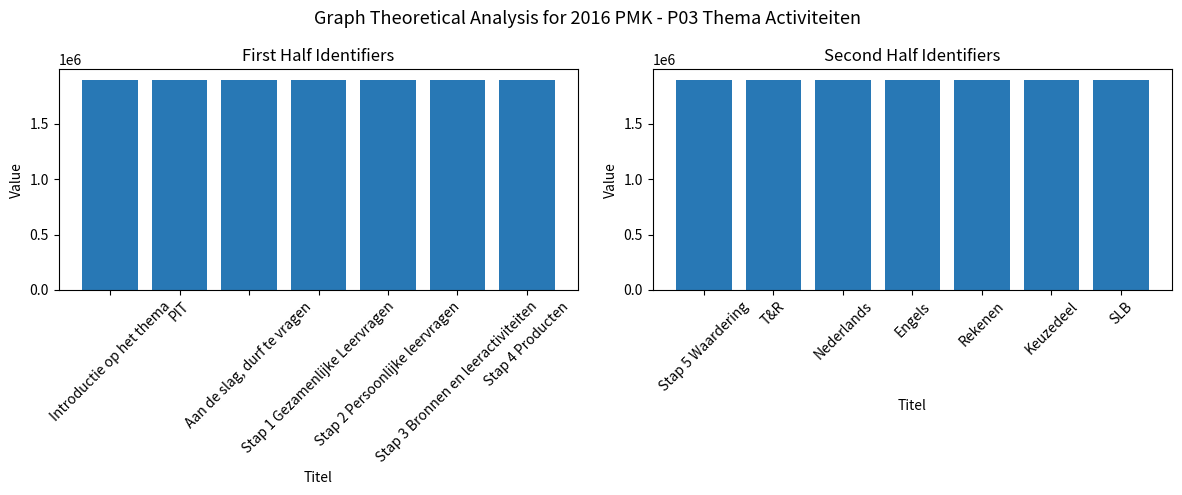

Between Stap 2 Persoonlijke leervragen and Aan de slag, durf te vragen, which is larger?

Stap 2 Persoonlijke leervragen